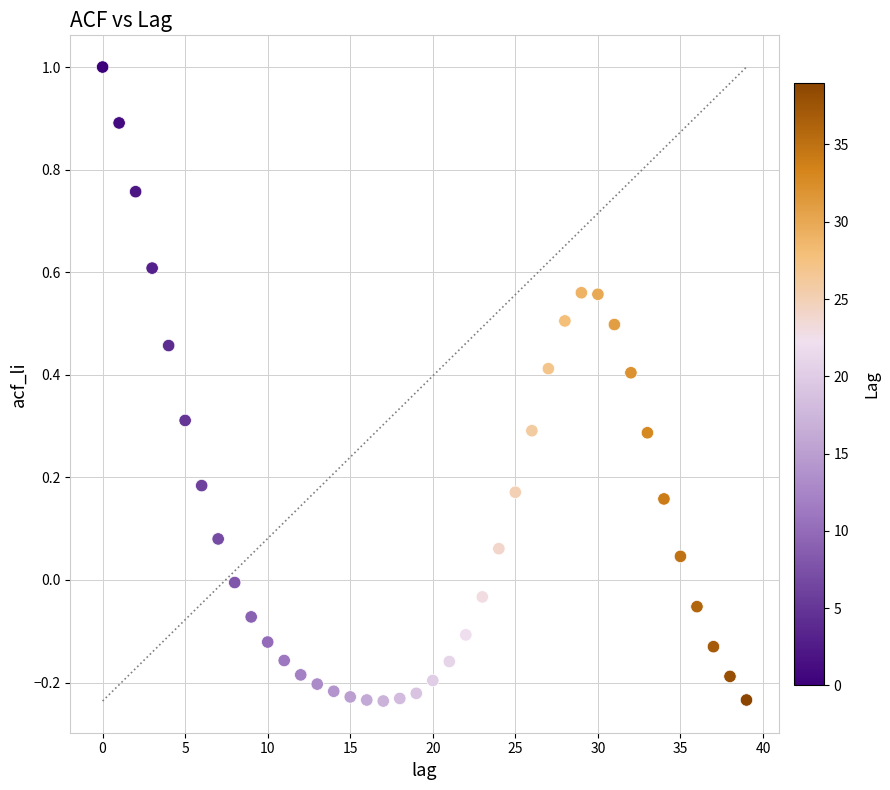

What is the range of Y values (max minus min)?

1.2